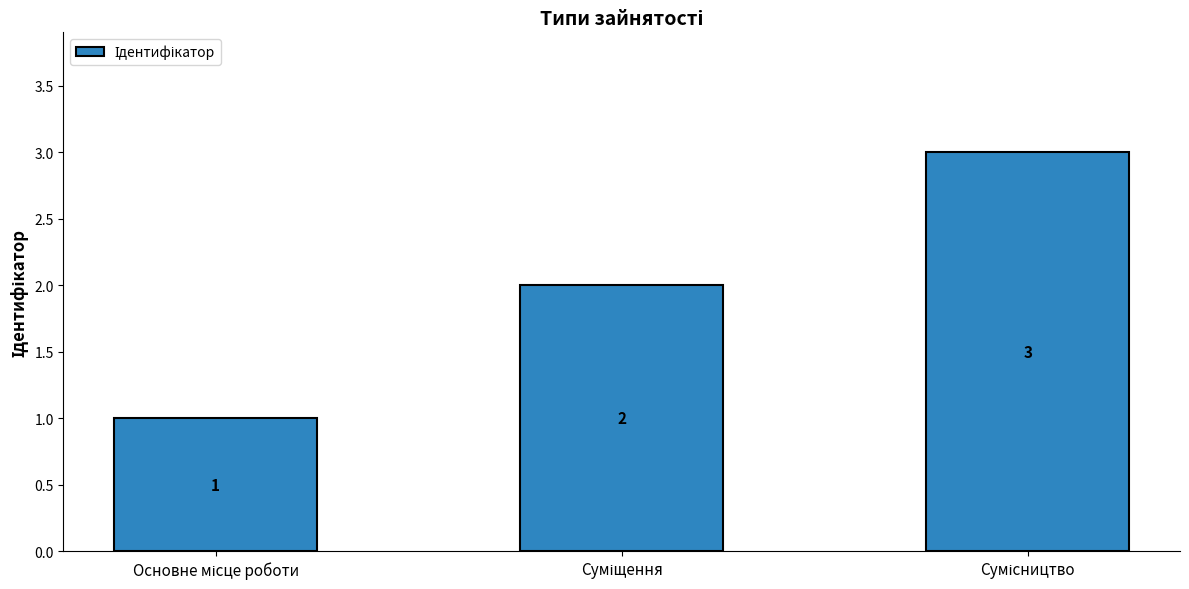

Count the values in the range 1 to 3.

3